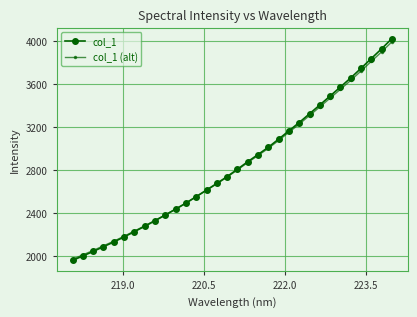

What is the value of the col_1 (alt) point at the 23rd from the left?

3230.0